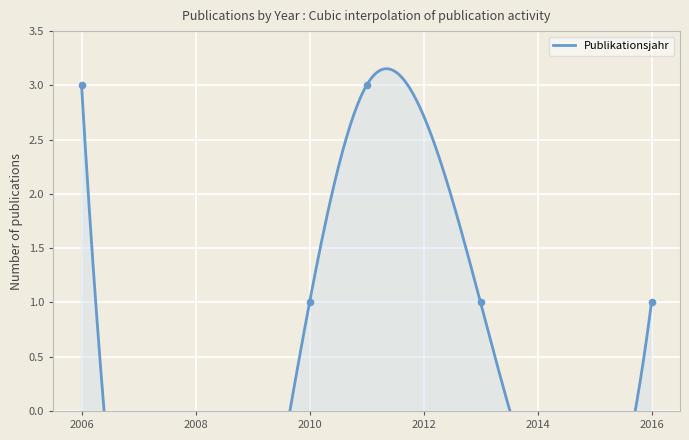

What is the ratio of the value at 2006 to the value at 2011?

1.0